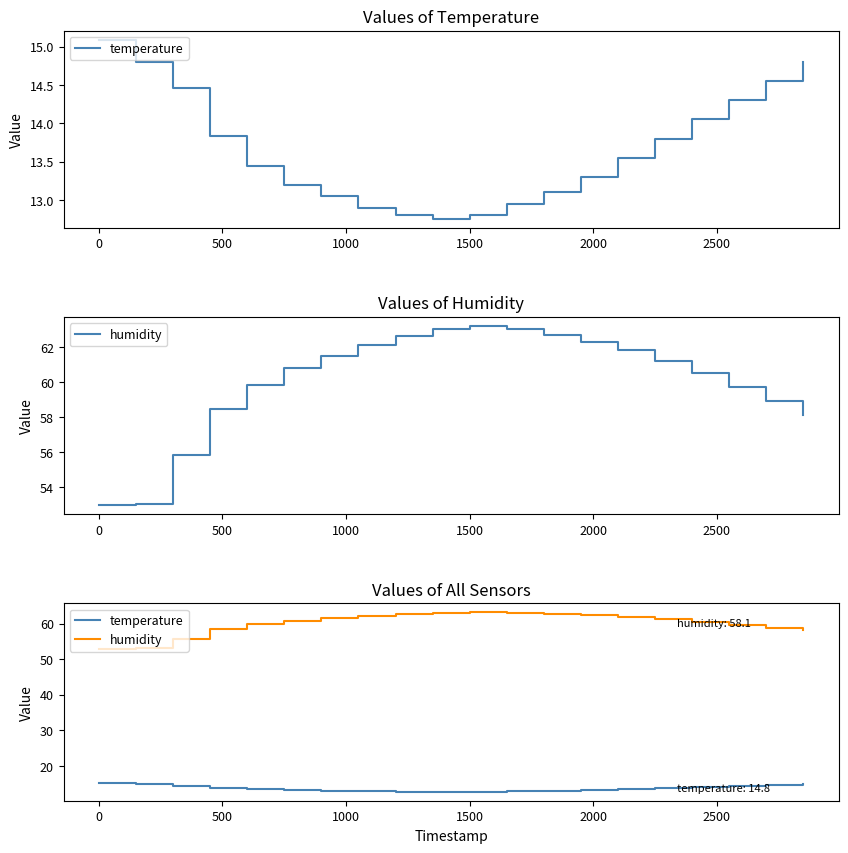

At which category does the chart reach its peak across all series?

1500